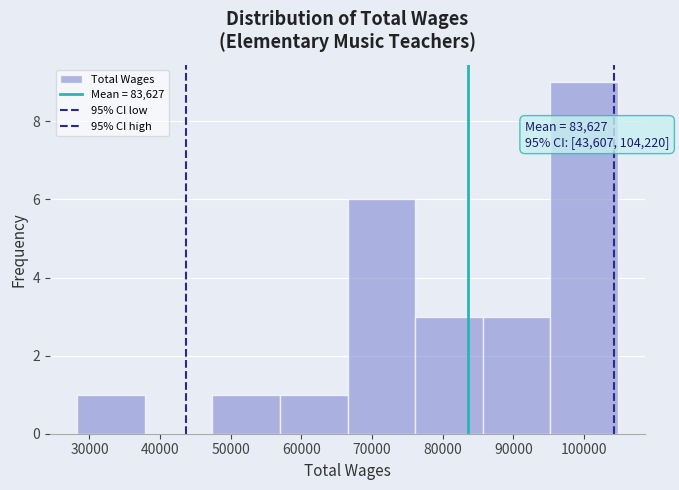

Which range on the x-axis has the tallest bar?

95000 to 105000